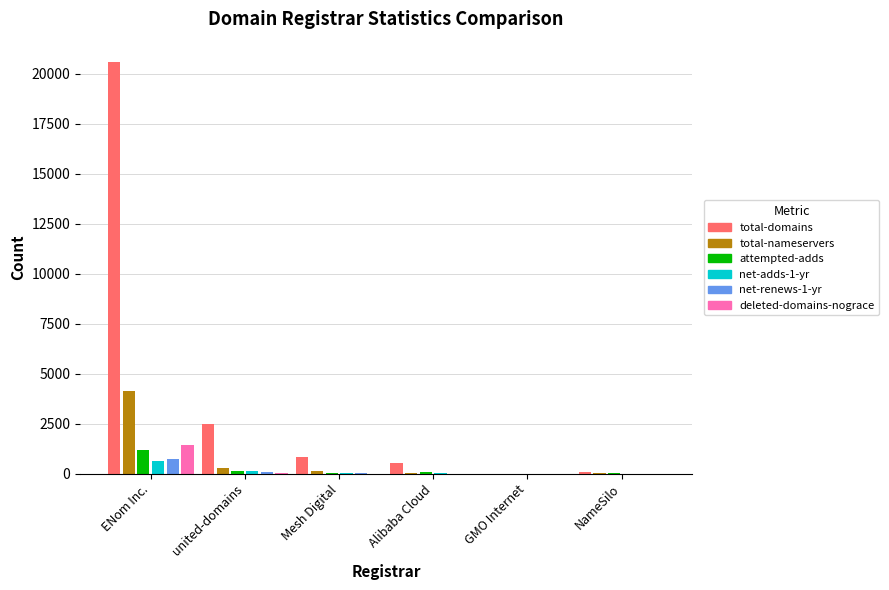

Where is net-adds-1-yr nearest to the value 311?

united-domains